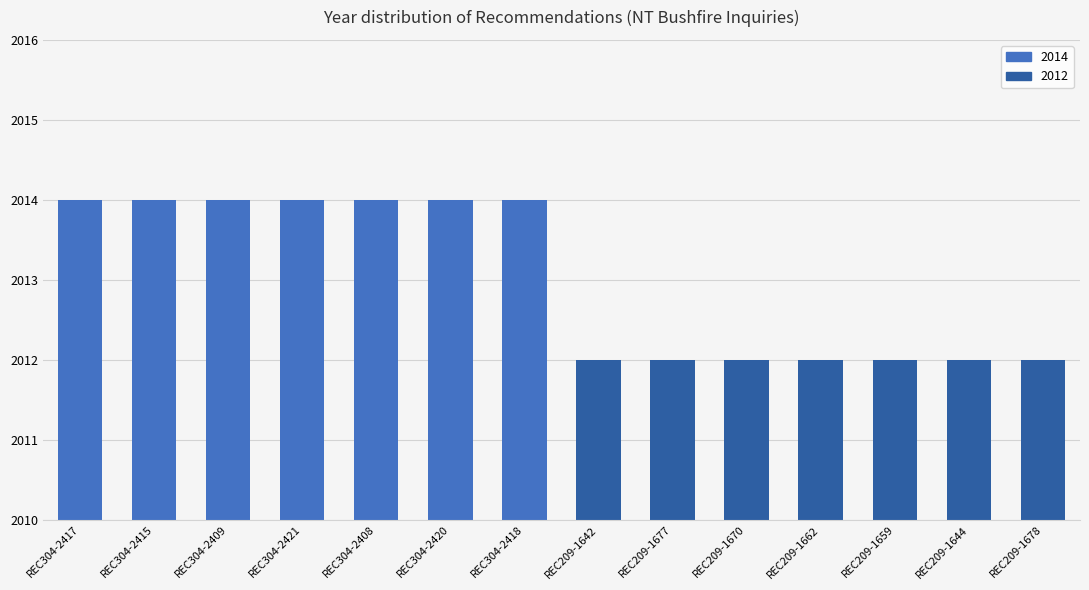

What is the greatest value displayed?

2014